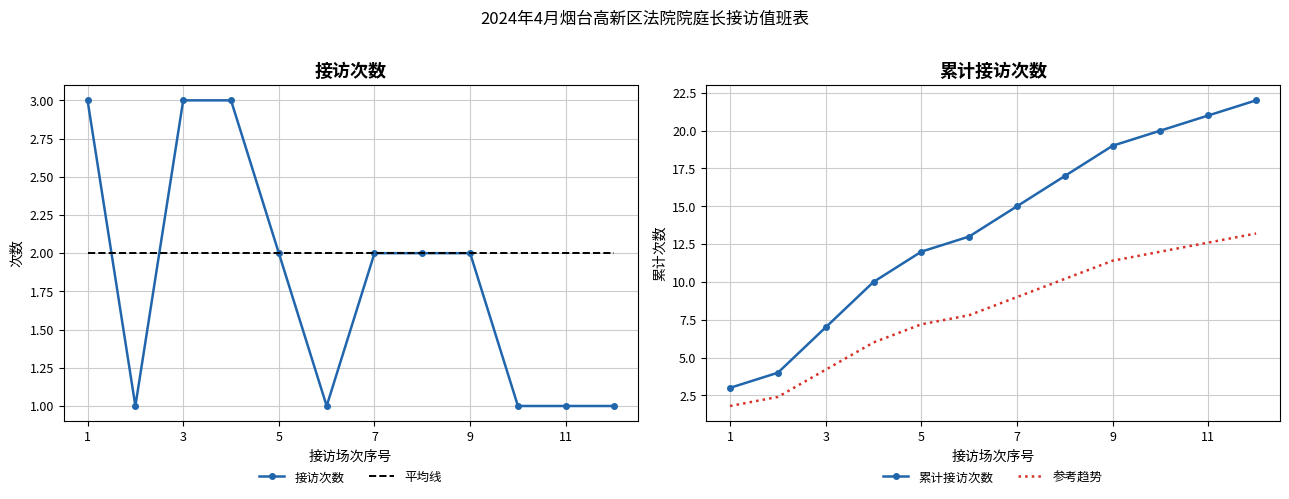

Reading right to left, what are all the values shown in this chart?

接访次数: 1.0	1.0	1.0	2.0	2.0	2.0	1.0	2.0	3.0	3.0	1.0	3.0
平均线: 2.0	2.0	2.0	2.0	2.0	2.0	2.0	2.0	2.0	2.0	2.0	2.0
累计接访次数: 22.0	21.0	20.0	19.0	17.0	15.0	13.0	12.0	10.0	7.0	4.0	3.0
参考趋势: 13.2	12.6	12.0	11.4	10.2	9.0	7.8	7.2	6.0	4.2	2.4	1.8